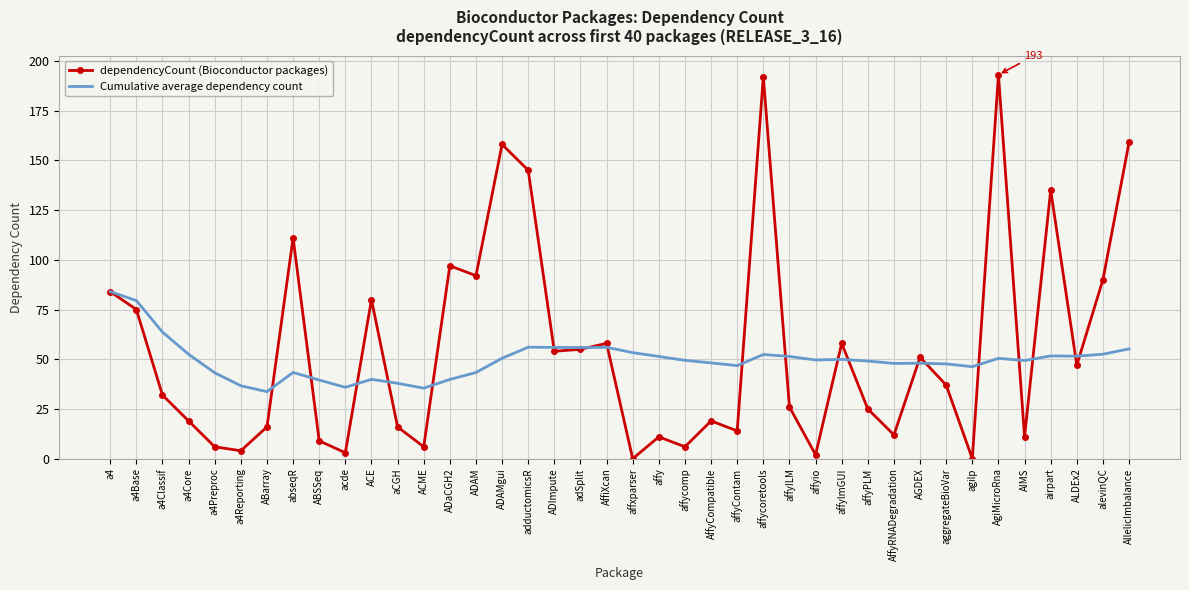

At which category does dependencyCount (Bioconductor packages) reach its first local peak?

abseqR